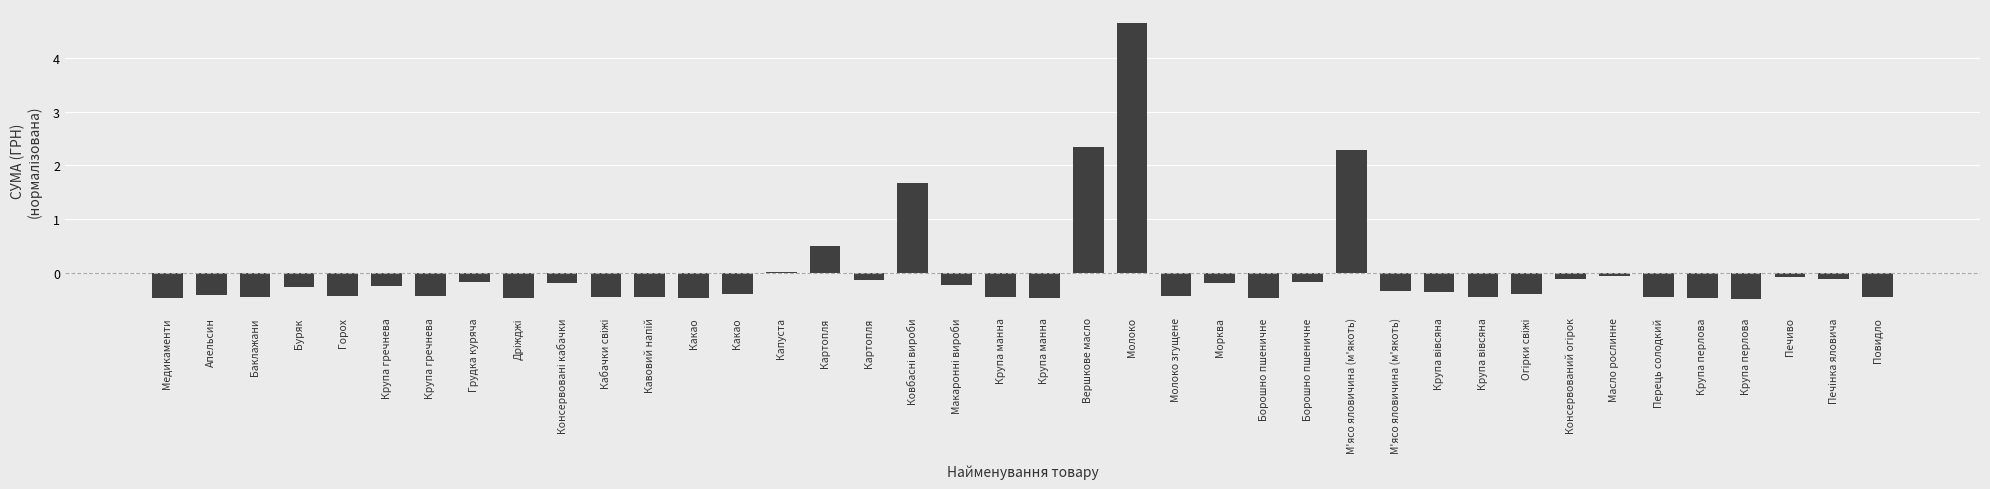

Where is the data nearest to the value 2?

М'ясо яловичина (м'якоть)